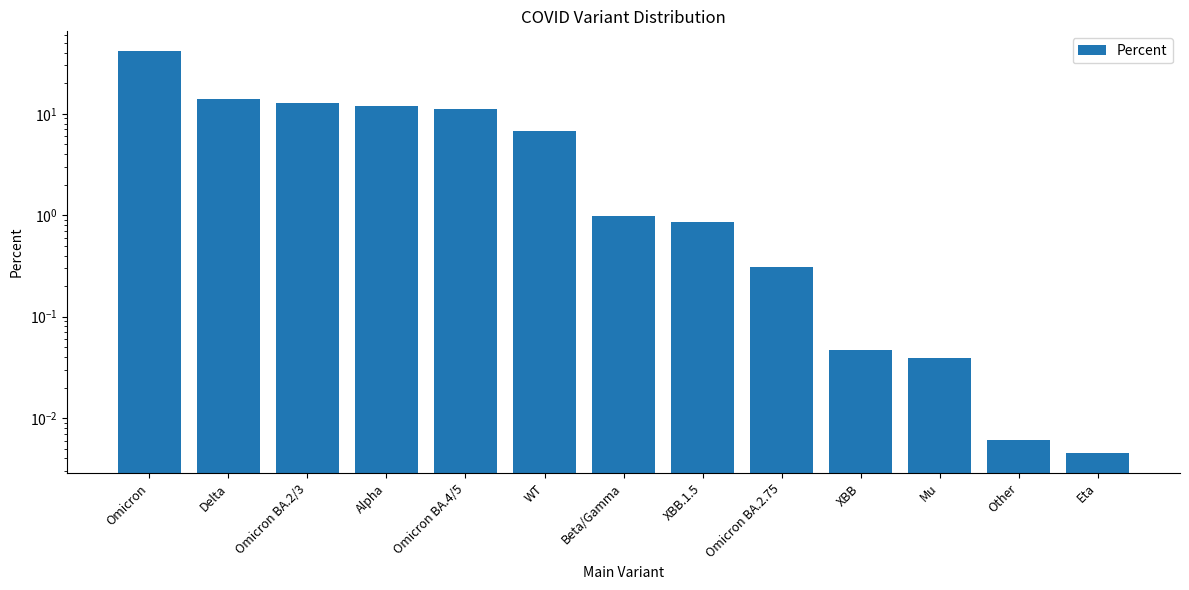

What position from the left is XBB.1.5?

8